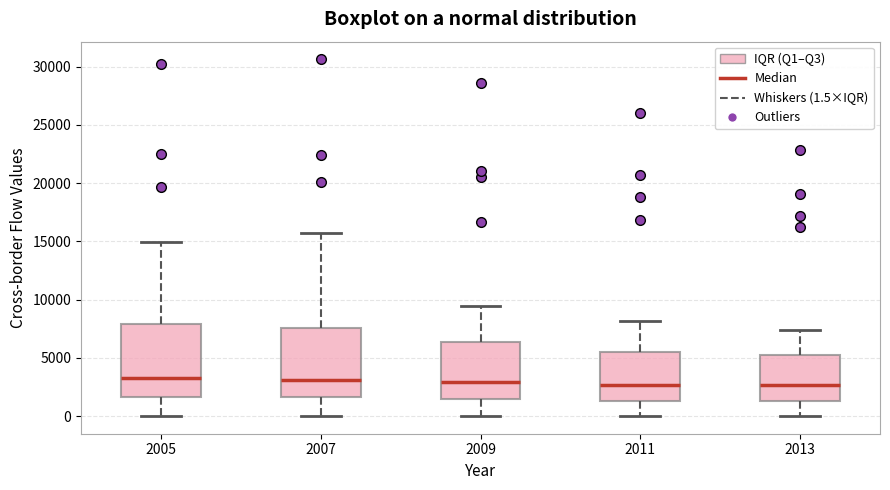

Reading left to right, transcribe this box plot: for each box, give where its median line is, the range the box spans, and where its two whiskers end, as read against the y-axis. The values are not printed on the chart, so give them approximately, as read against the axis.

2005: median 3500, box 1500 to 8000, whiskers 0 to 15000
2007: median 3000, box 1500 to 7500, whiskers 0 to 15500
2009: median 3000, box 1500 to 6500, whiskers 0 to 9500
2011: median 2500, box 1500 to 5500, whiskers 0 to 8000
2013: median 2500, box 1500 to 5000, whiskers 0 to 7500